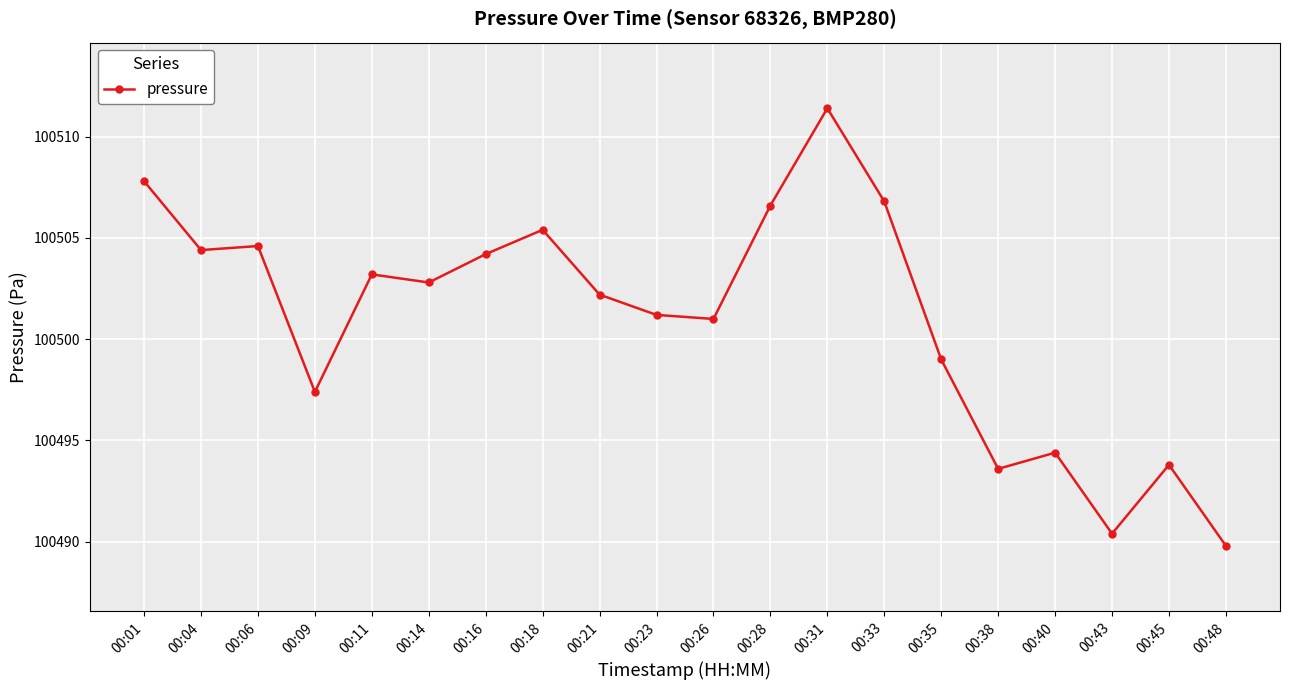

Does the chart have visible grid lines?

Yes